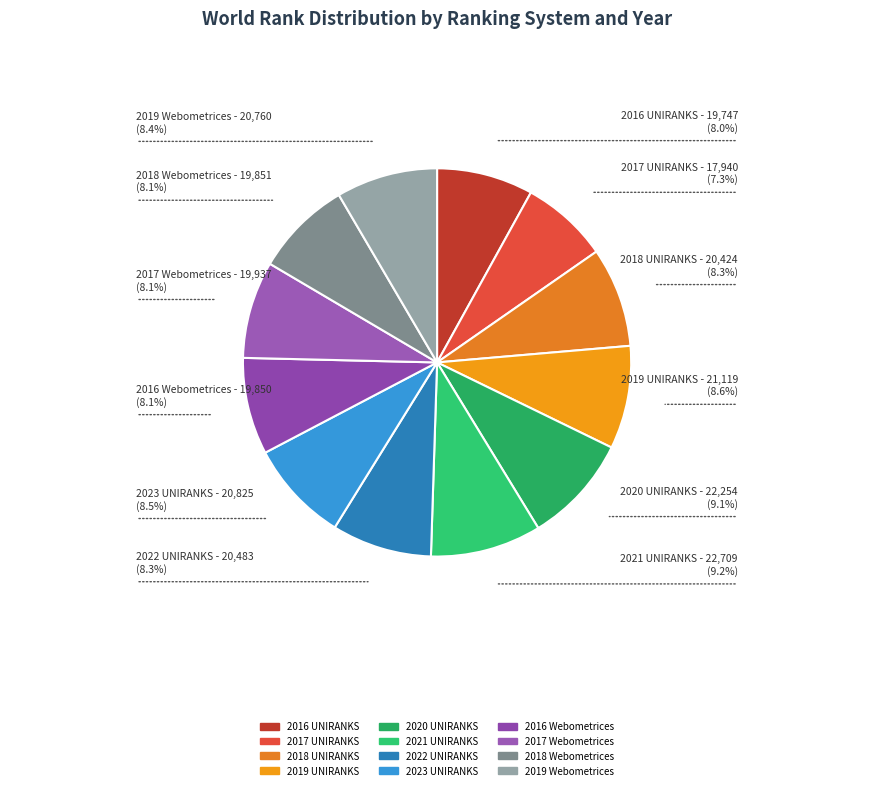

Approximately how many times larger is the value at 2017 Webometrices compared to 2019 UNIRANKS?

0.9